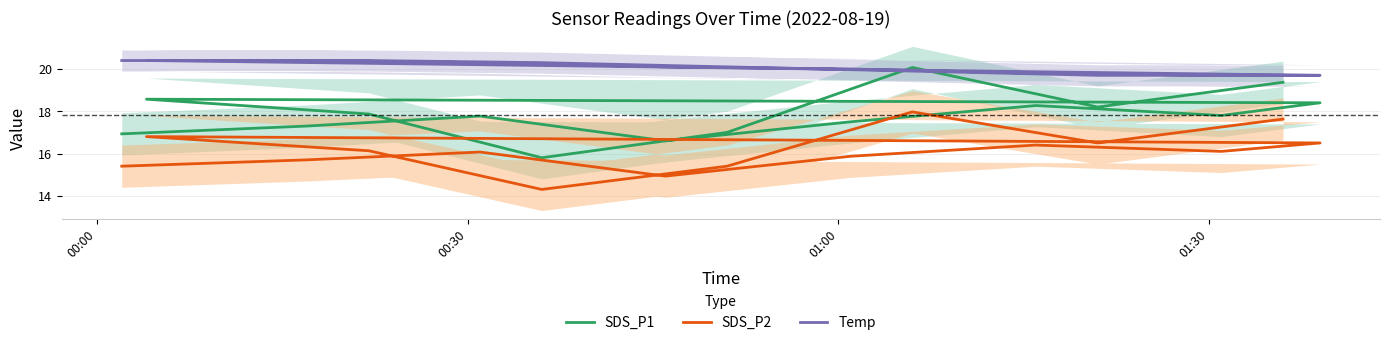

How many data points in SDS_P2 are above 16?

9